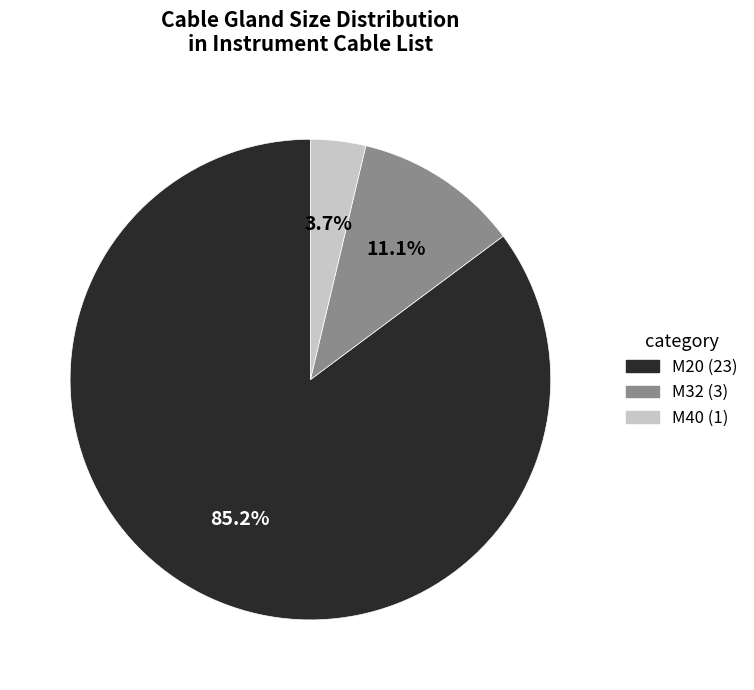

Does any single category account for the majority?

Yes